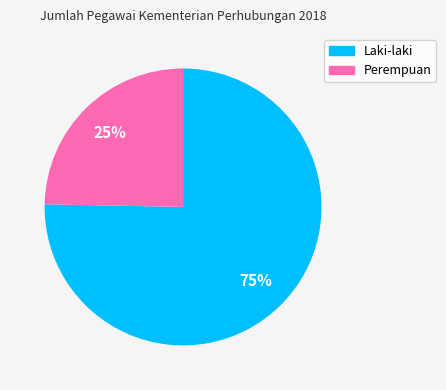

To the nearest percent, what is the average slice percentage?

50%